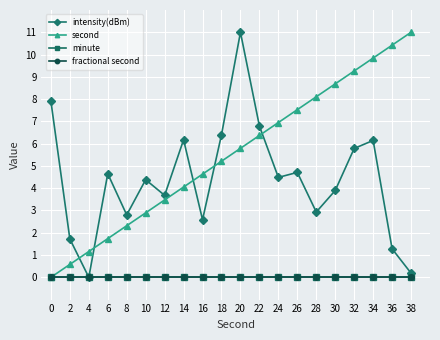

True or false: intensity(dBm) and minute intersect in this chart.

False